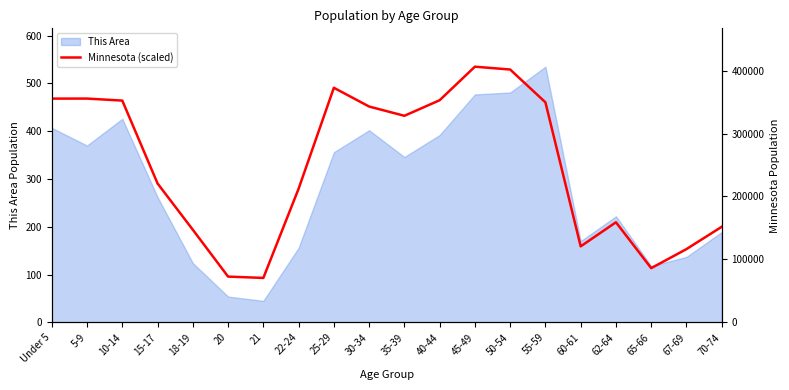

True or false: the data shows 468.2 at Under 5.

True